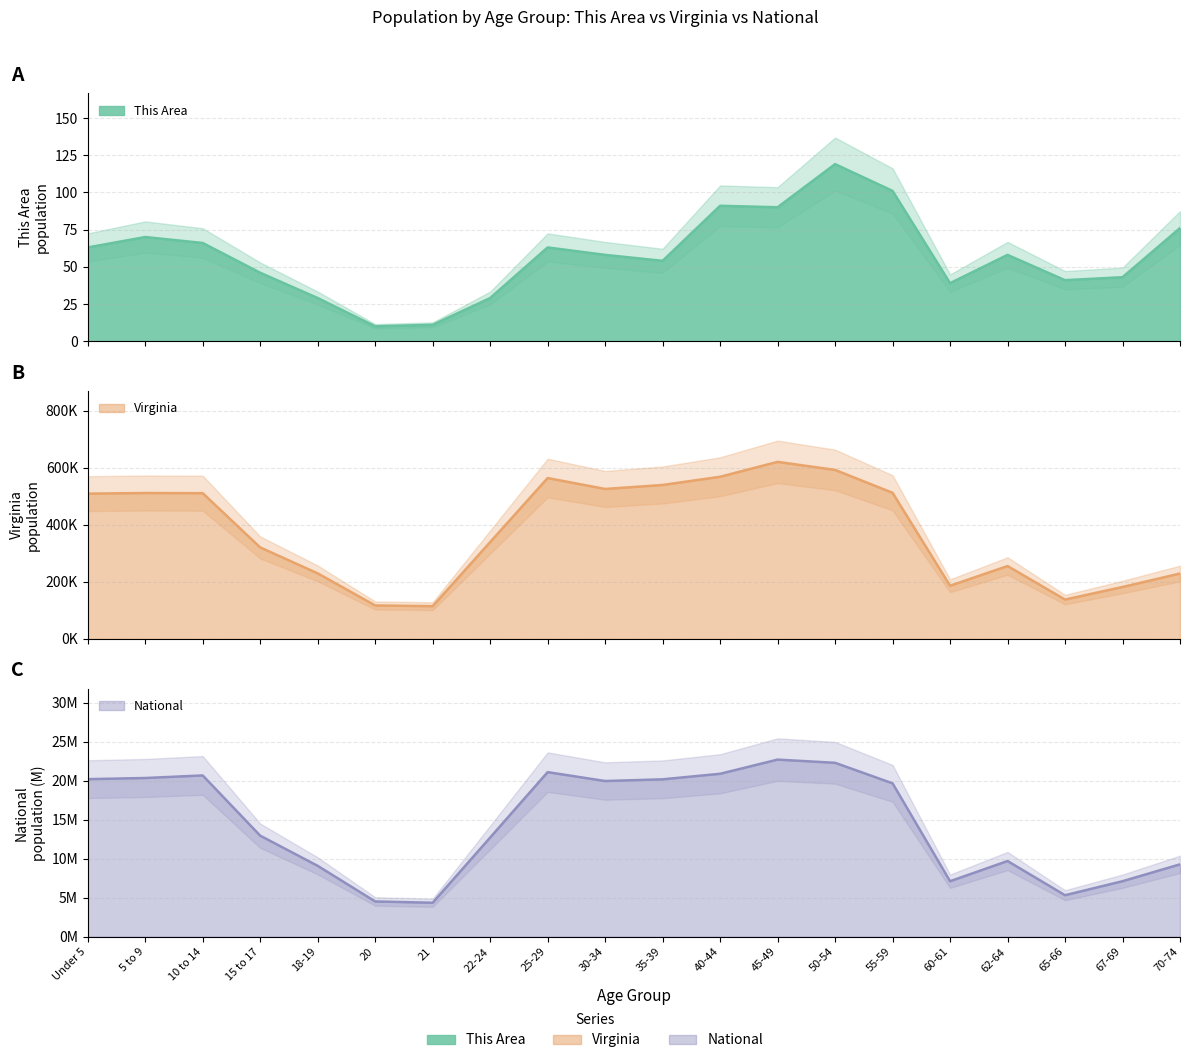

Which label corresponds to the largest value in the chart?

45-49